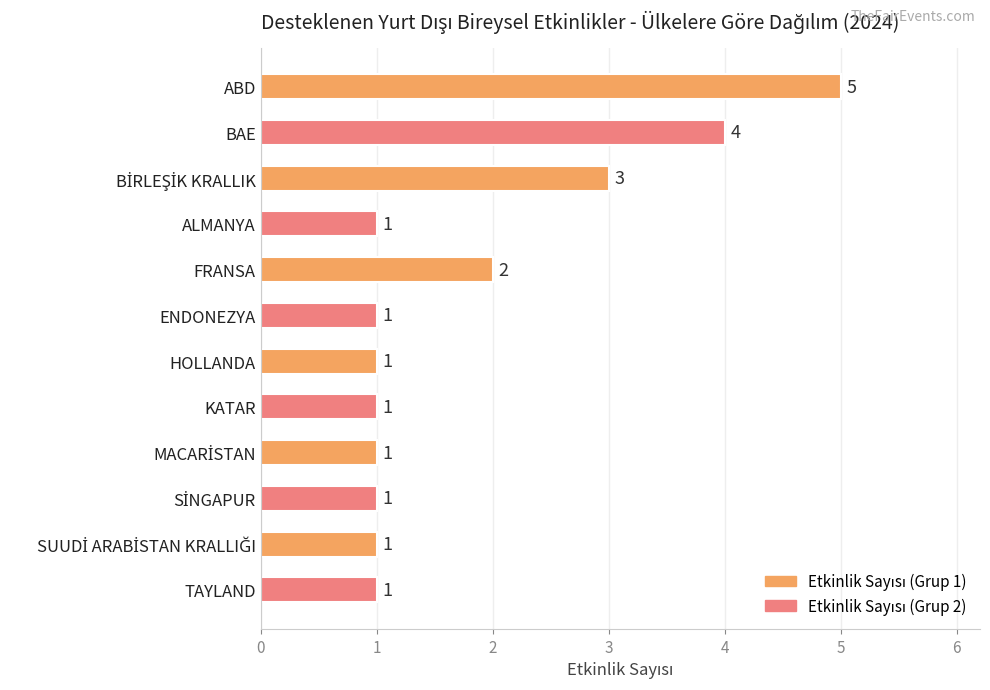

Reading bottom to top, extract all data points from this chart.

1	1	1	1	1	1	1	2	1	3	4	5